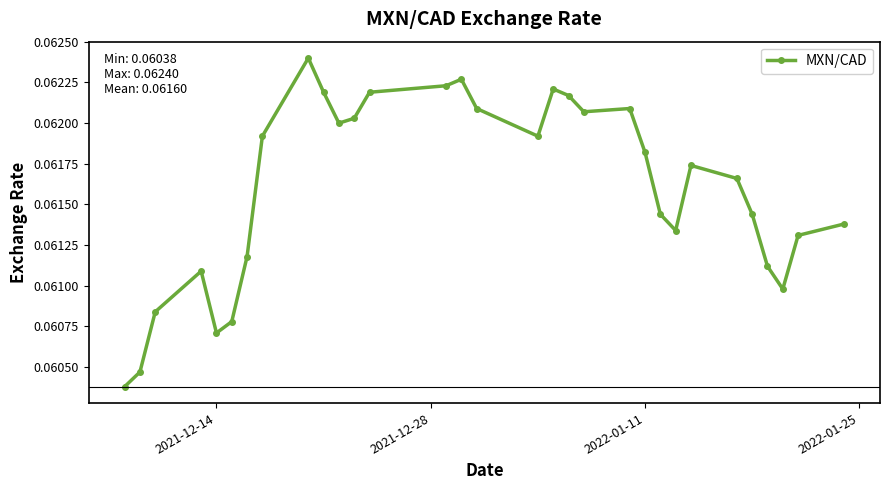

Count the values in the range 0 to 1.

31